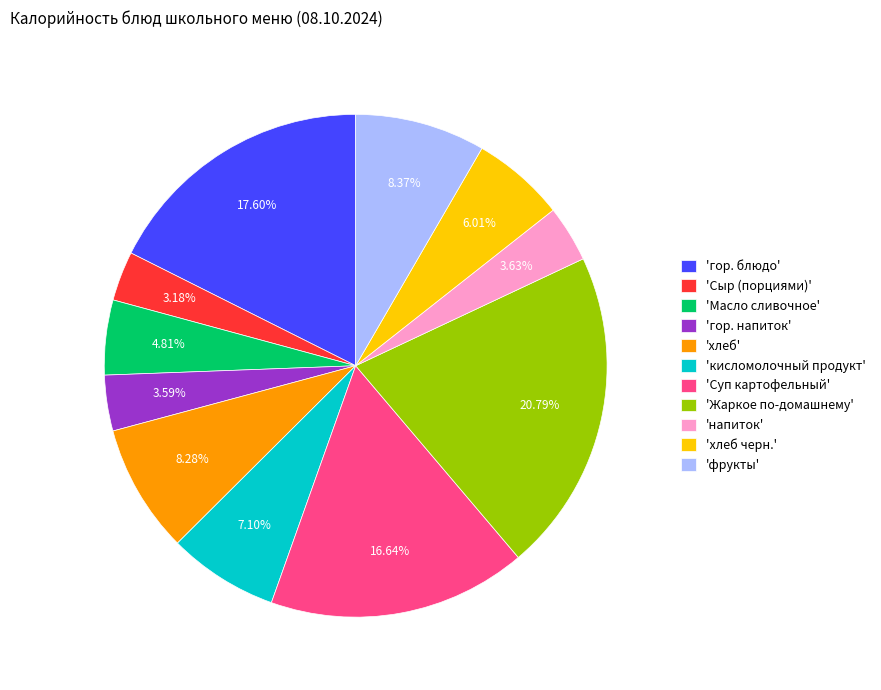

Is the sum of 'гор. напиток' and 'кисломолочный продукт' greater than half?

No